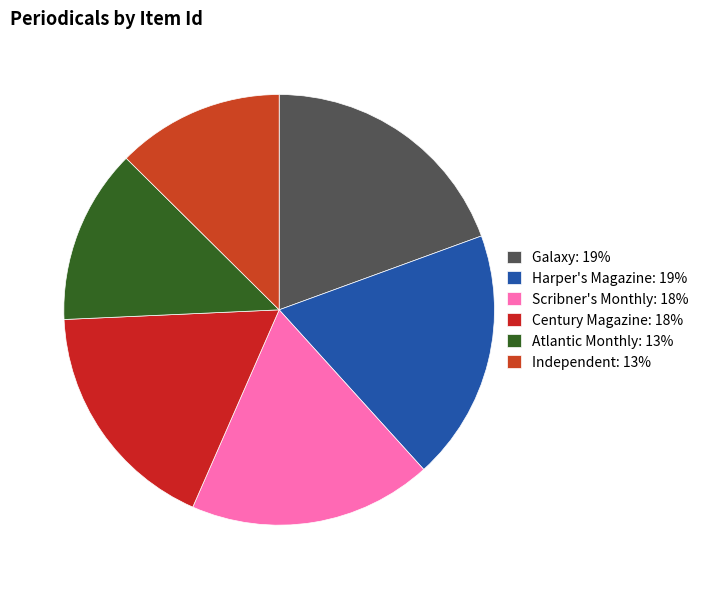

Is there a majority slice in this chart?

No